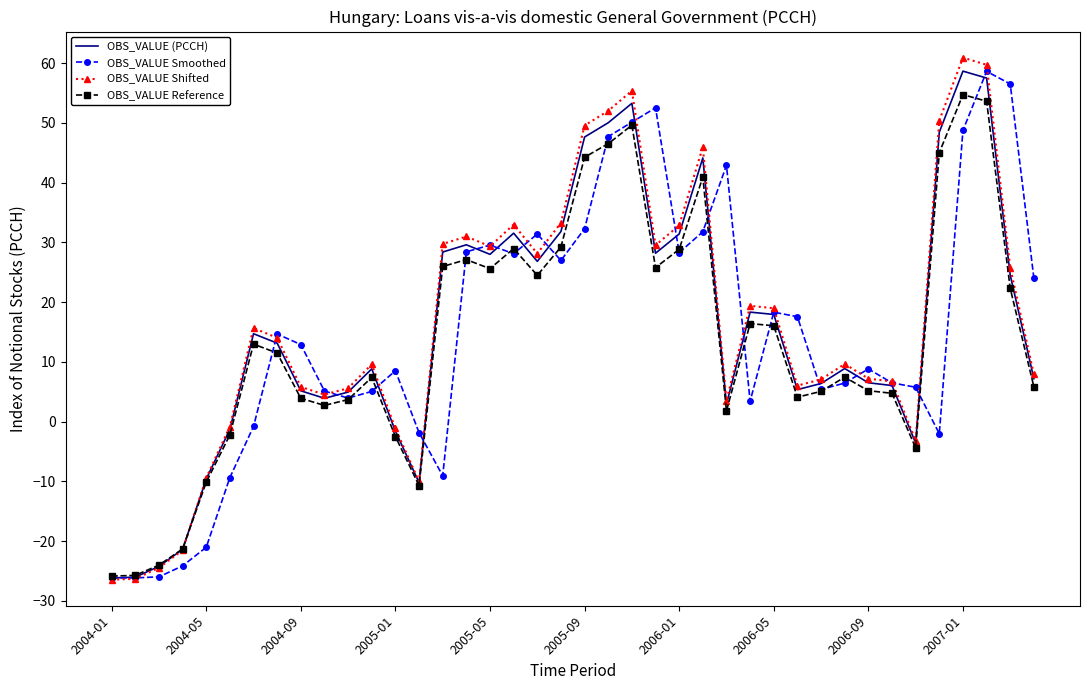

True or false: OBS_VALUE (PCCH) and OBS_VALUE Smoothed intersect in this chart.

True